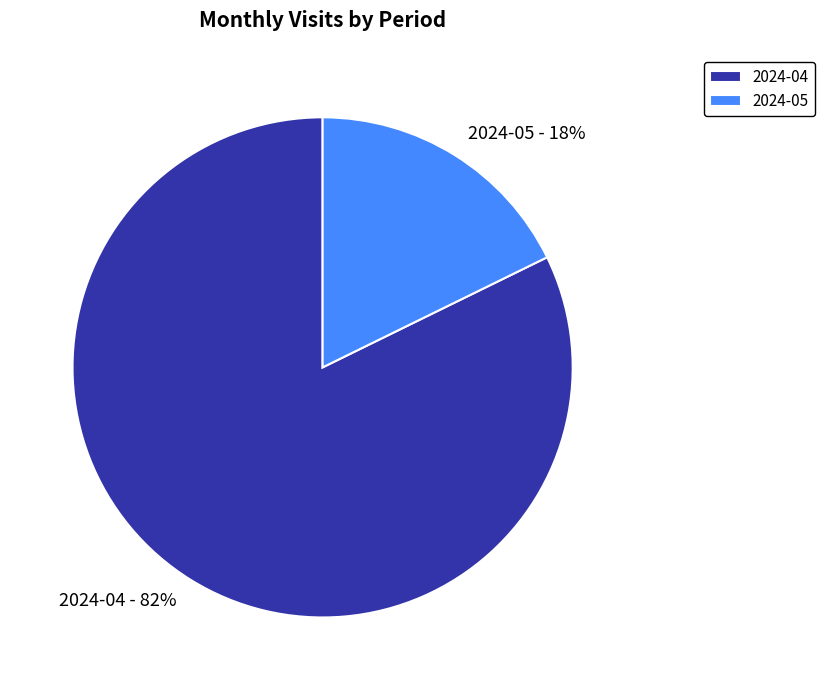

What is the largest slice in the pie chart?

2024-04